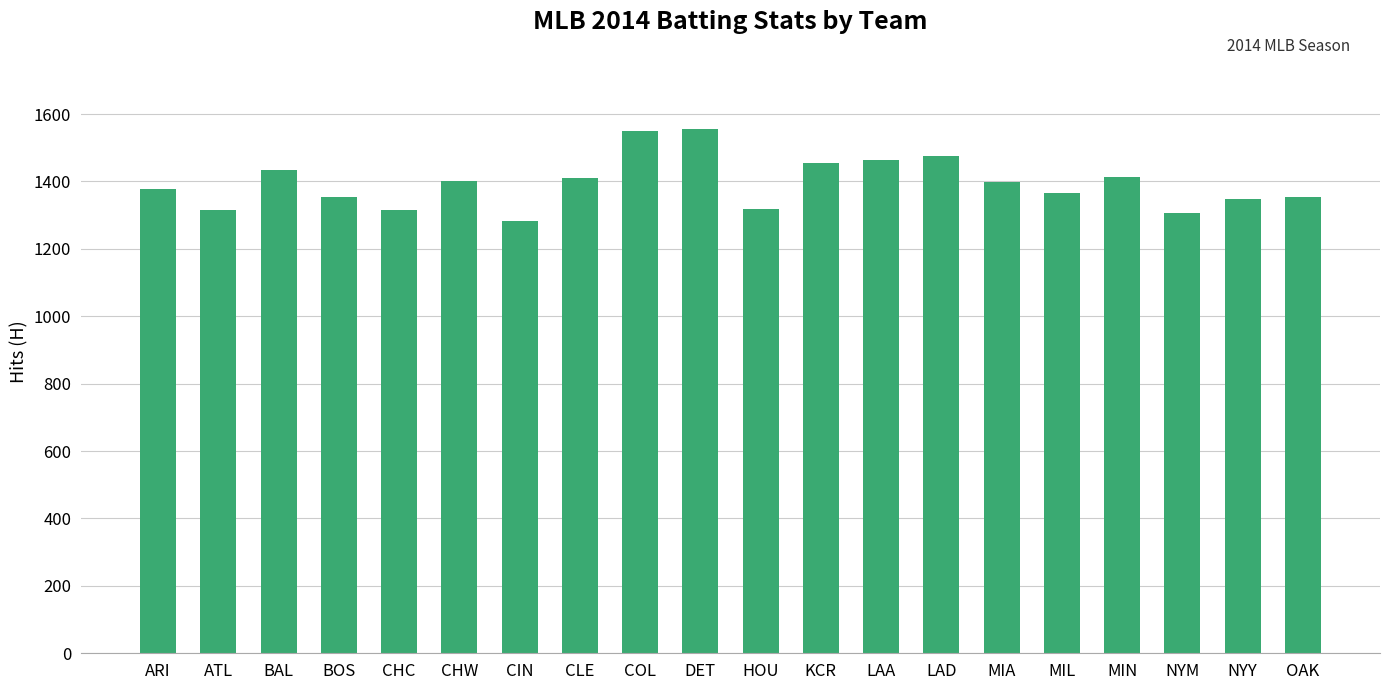

How many series are shown in this chart?

1